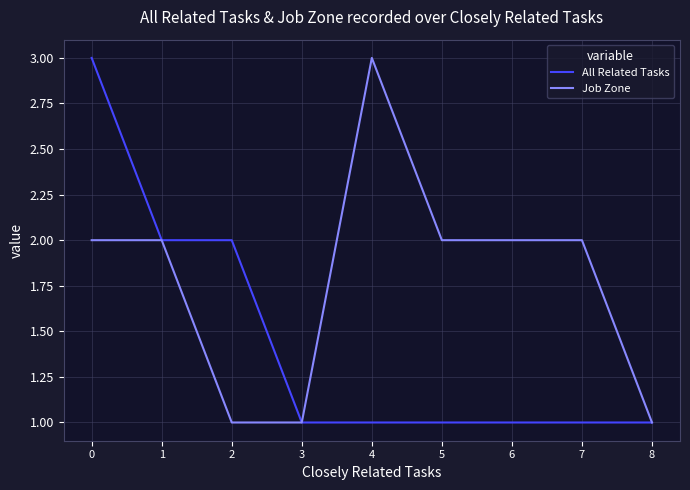

Which series has the largest total across all categories?

Job Zone